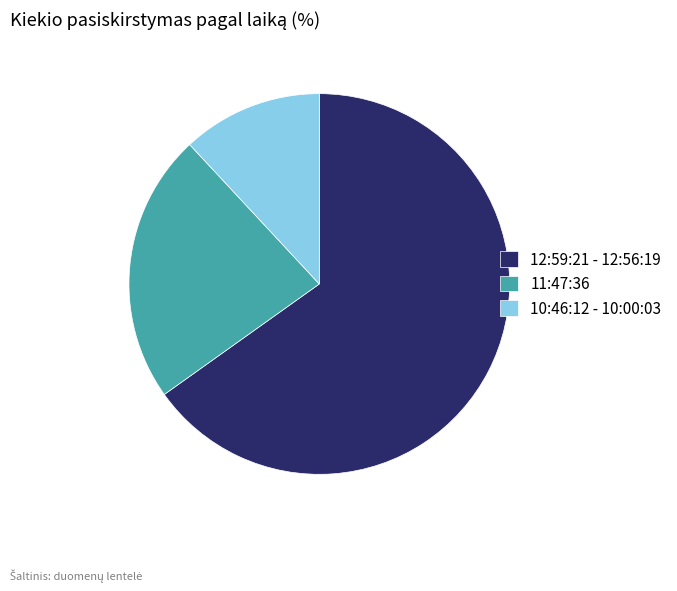

Is the sum of 12:59:21 - 12:56:19 and 11:47:36 greater than half?

Yes